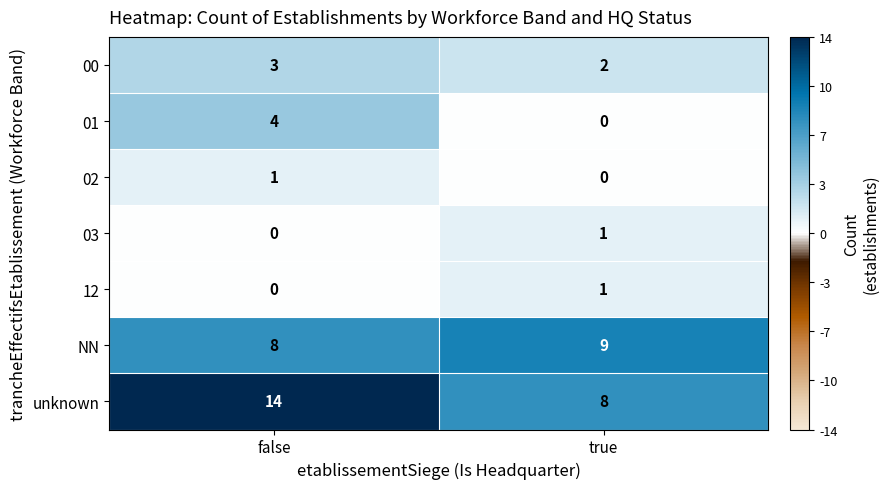

Reading left to right, list all the values displayed in this chart.

00: false=3	true=2
01: false=4	true=0
02: false=1	true=0
03: false=0	true=1
12: false=0	true=1
NN: false=8	true=9
unknown: false=14	true=8